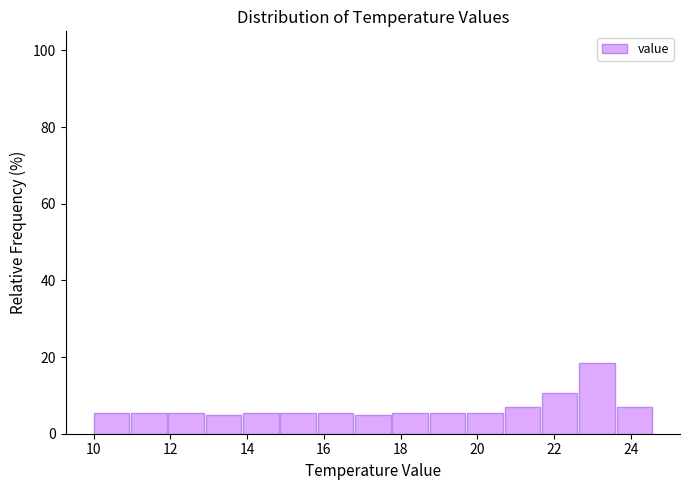

Reading left to right, transcribe this chart: for each bar, give the range it covers on the x-axis and its height. Neither the bar edges nor the heights are printed on the chart, so give them approximately, as read against the axes.

10.0 to 11.0: 6
11.0 to 12.0: 6
12.0 to 13.0: 6
13.0 to 13.8: 4
13.8 to 14.8: 6
14.8 to 15.8: 6
15.8 to 16.8: 6
16.8 to 17.8: 4
17.8 to 18.8: 6
18.8 to 19.8: 6
19.8 to 20.8: 6
20.8 to 21.6: 6
21.6 to 22.6: 10
22.6 to 23.6: 18
23.6 to 24.6: 6